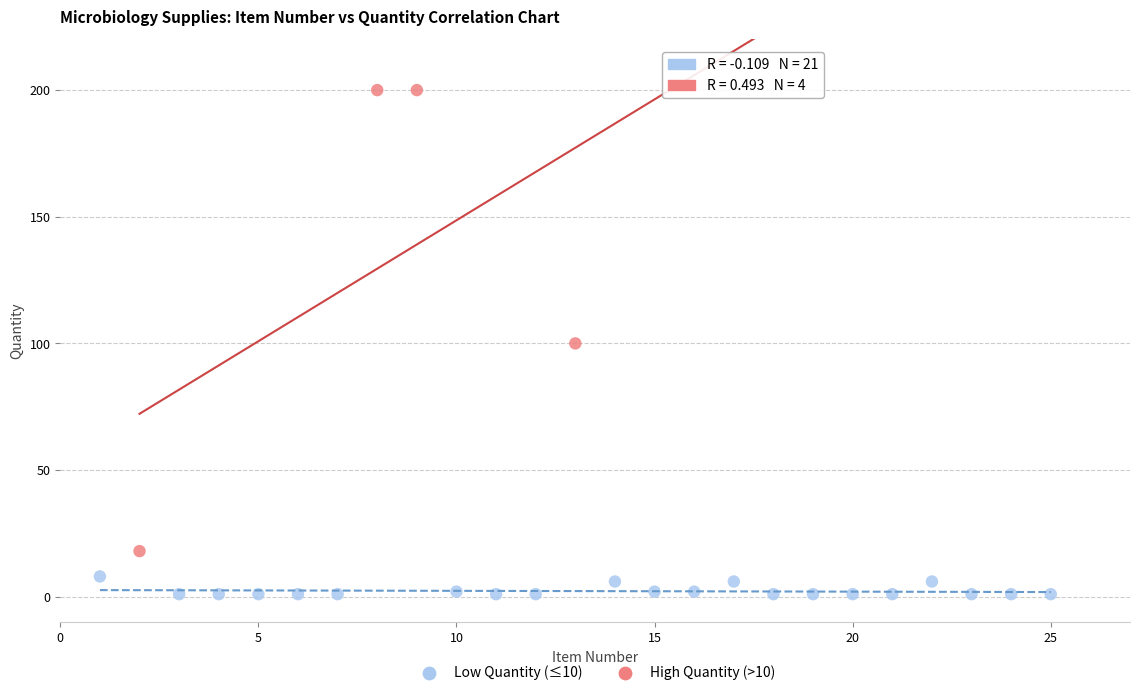

Which series contains the highest Y value?

High Quantity (>10)